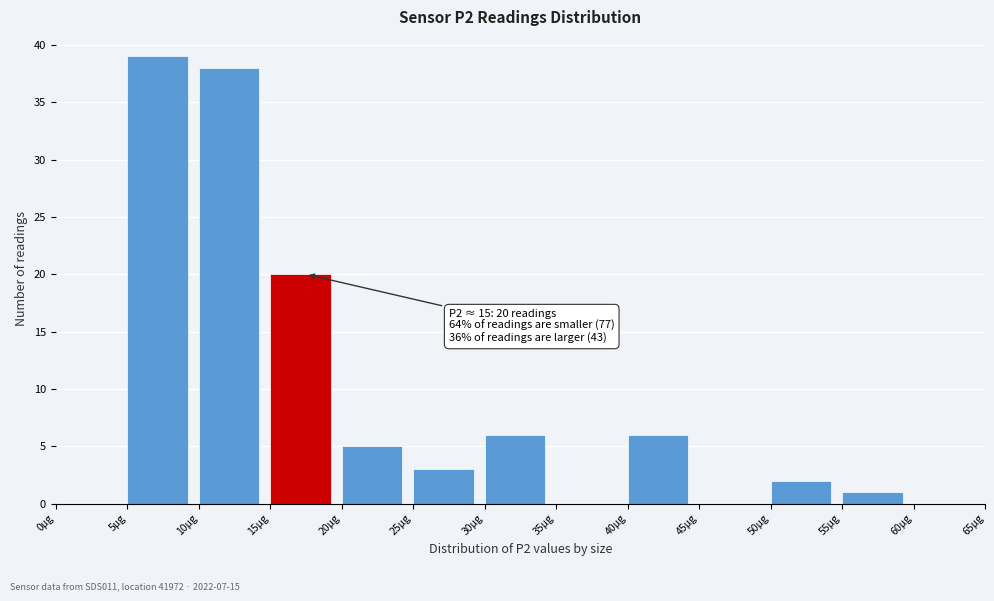

Over which range of the x-axis is the bar tallest?

5 to 10